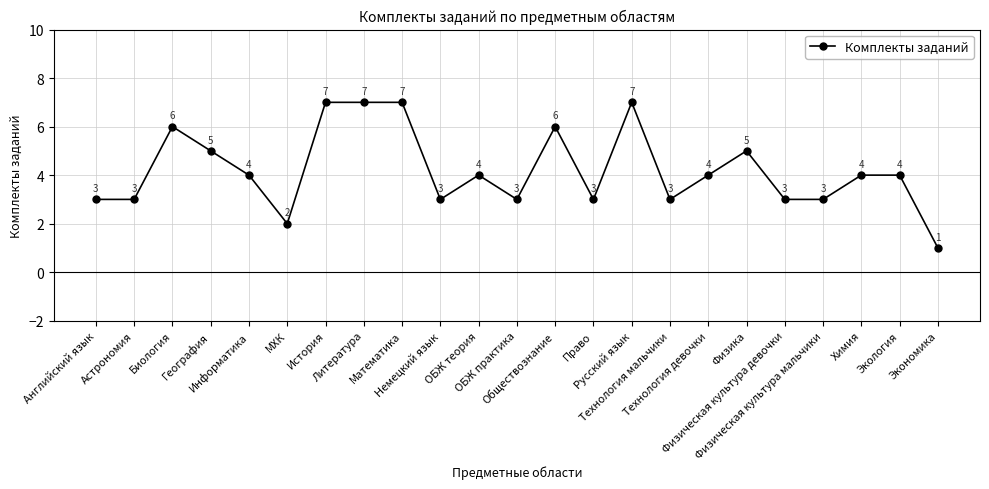

Reading left to right, list all the values displayed in this chart.

Английский язык=3	Астрономия=3	Биология=6	География=5	Информатика=4	МХК=2	История=7	Литература=7	Математика=7	Немецкий язык=3	ОБЖ теория=4	ОБЖ практика=3	Обществознание=6	Право=3	Русский язык=7	Технология мальчики=3	Технология девочки=4	Физика=5	Физическая культура девочки=3	Физическая культура мальчики=3	Химия=4	Экология=4	Экономика=1